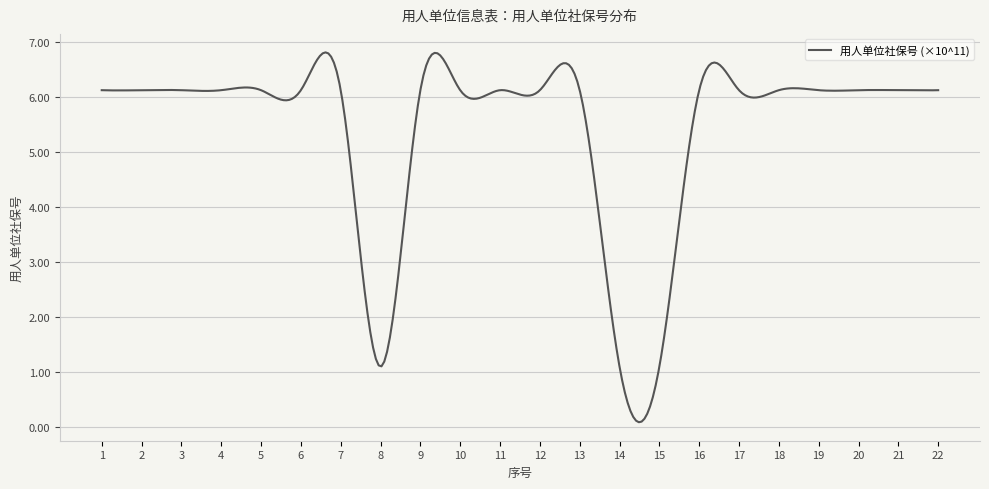

What is the maximum value shown in the chart?

6.8